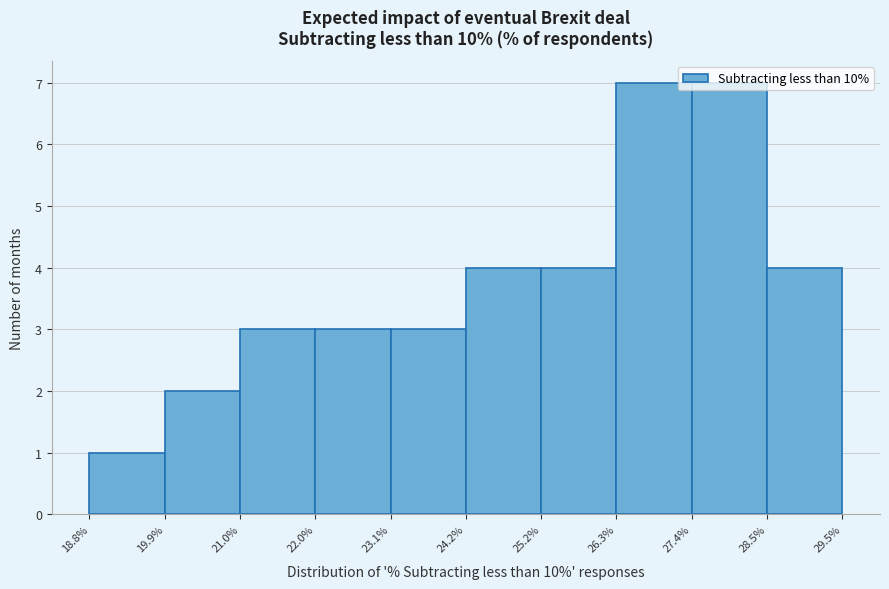

What is the height of the bar covering 22.0% to 23.1% on the x-axis? The values are not printed on the chart, so give them approximately, as read against the axis.

3